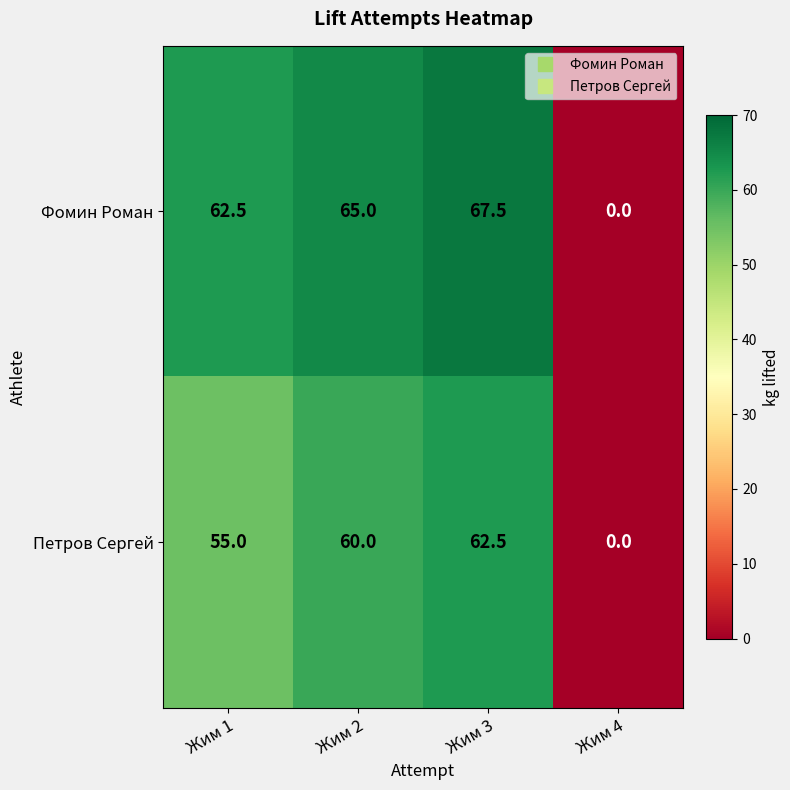

Rank the series at Жим 3 from highest to lowest value.

Фомин Роман, Петров Сергей